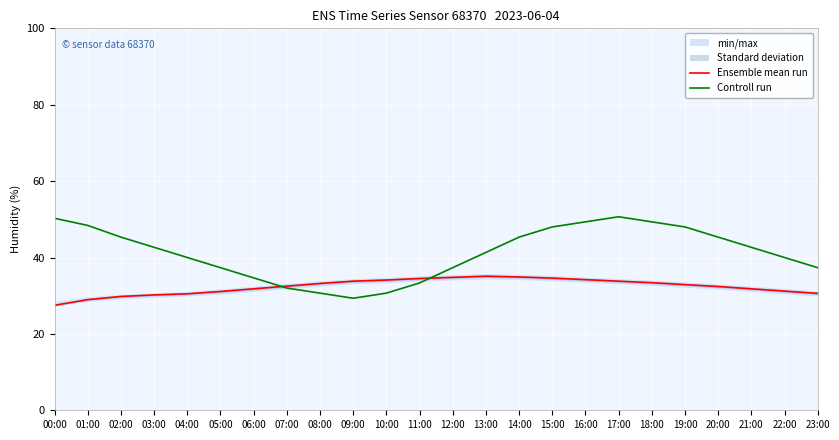

The Controll run series shows 48.0 at 19:00. True or false?

True